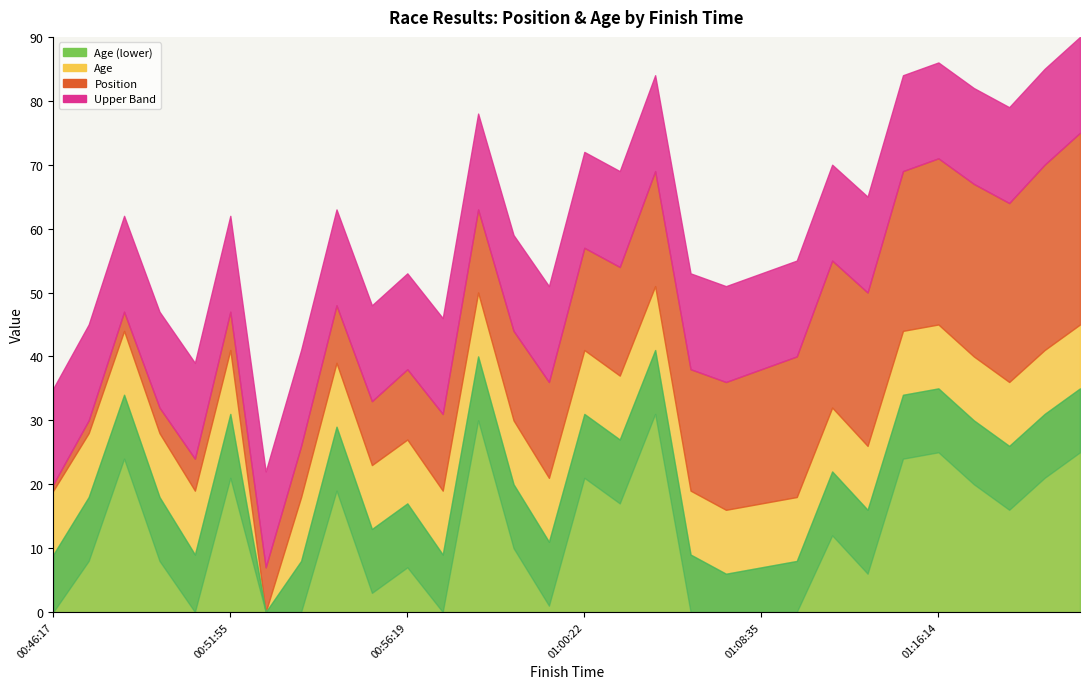

The value of Age at 00:48:01 is 28. True or false?

True